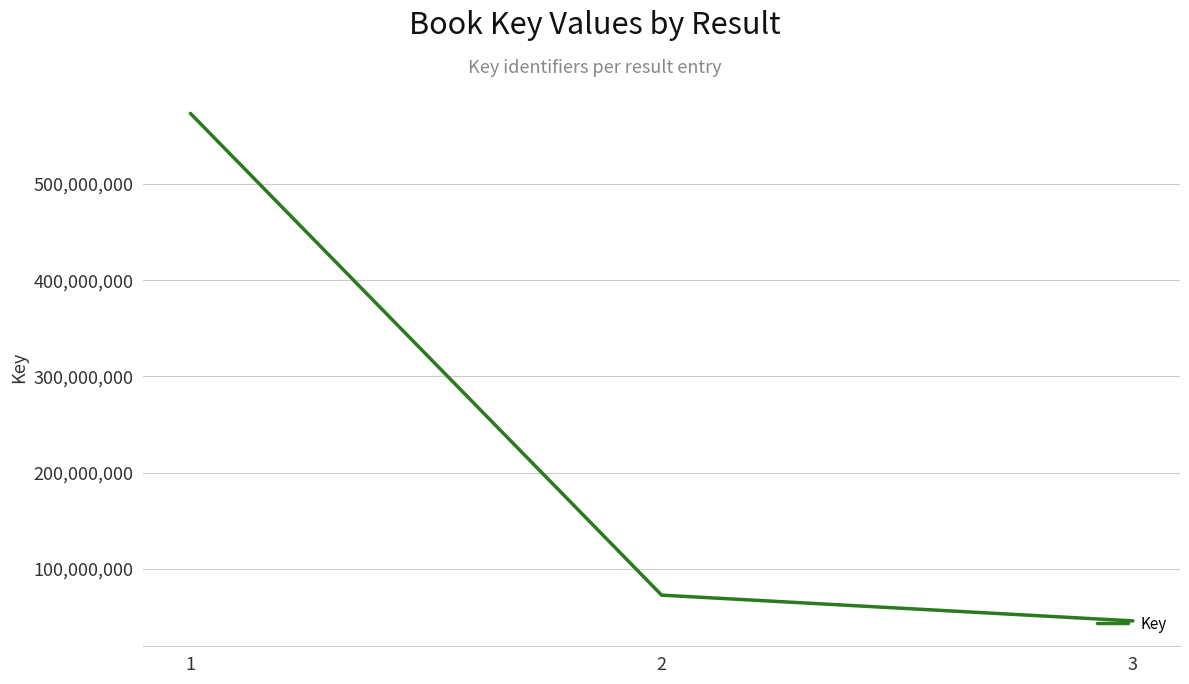

Which category has the highest value across all series?

1